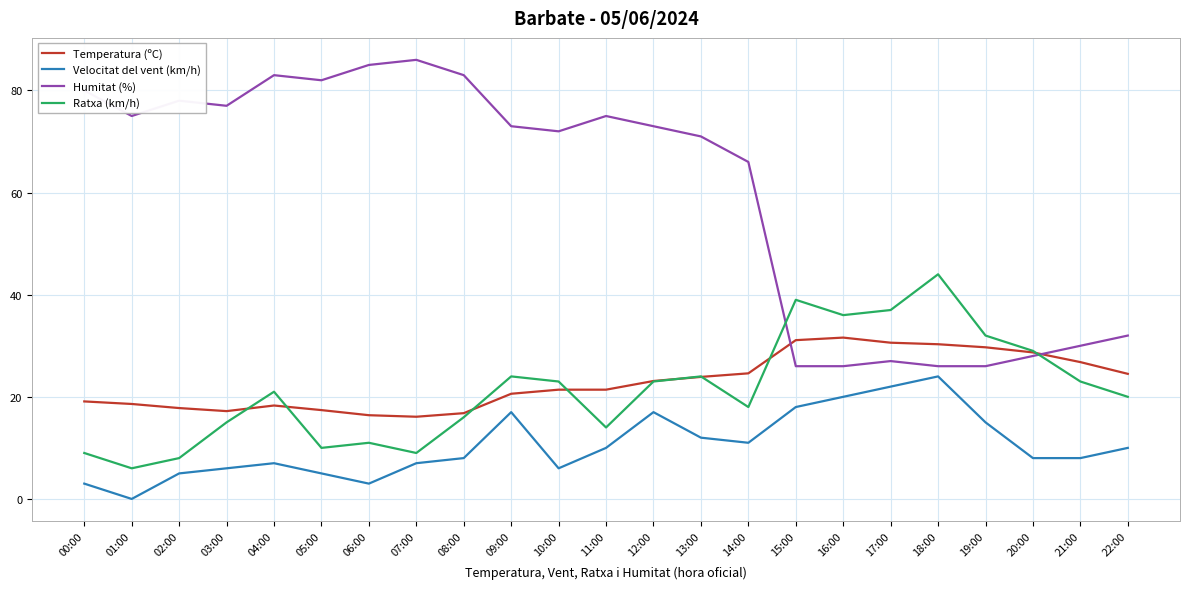

What is the sum of the Velocitat del vent (km/h) values at 07:00 and 02:00?

12.0